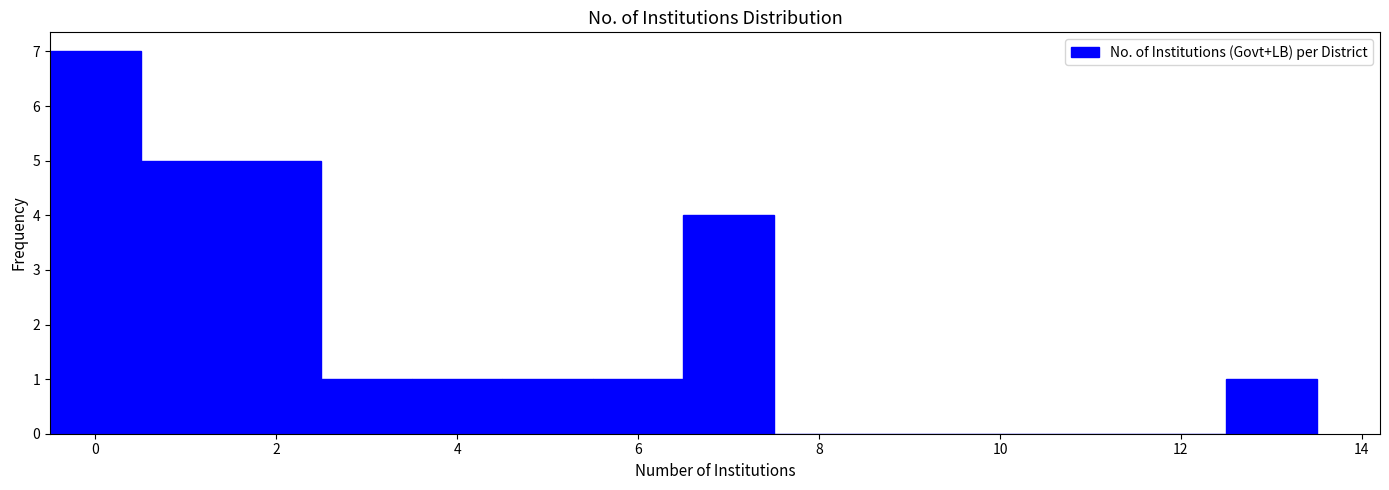

How tall is the bar that spans 3.5 to 4.5 on the x-axis? Neither the bar edges nor the heights are printed on the chart, so give them approximately, as read against the axes.

1